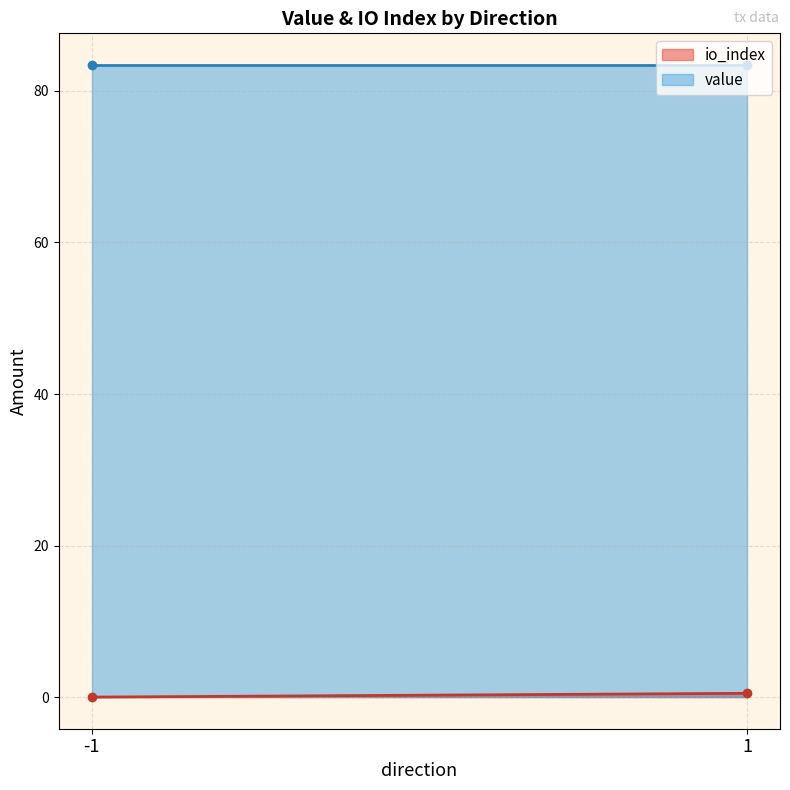

Which series has the largest total across all categories?

value